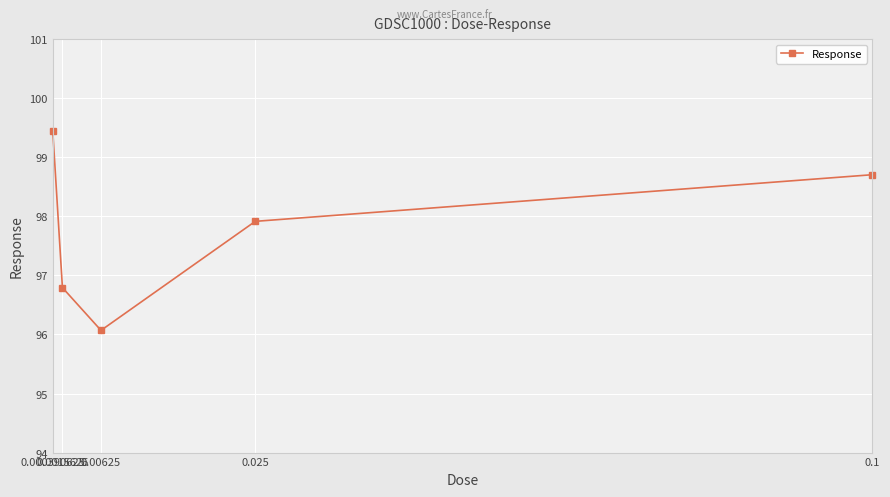

Between 0.1 and 0.00625, which is larger?

0.1